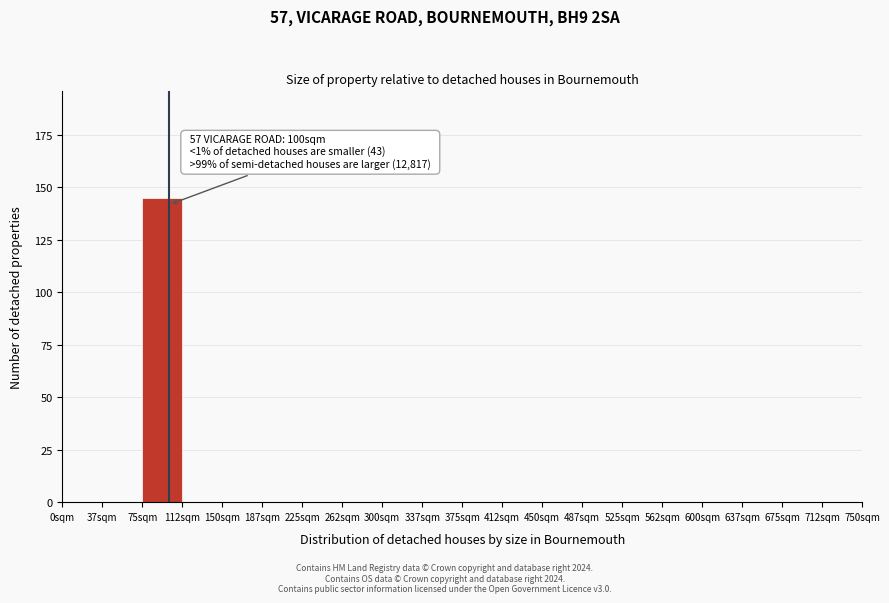

Which range on the x-axis has the tallest bar?

75.0 to 112.5